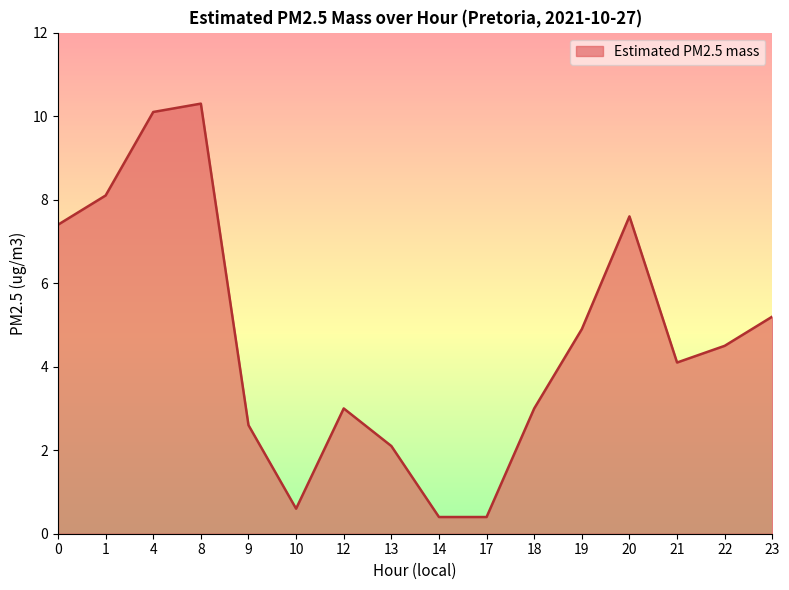

What is the change in value from 1 to 9?

-5.5